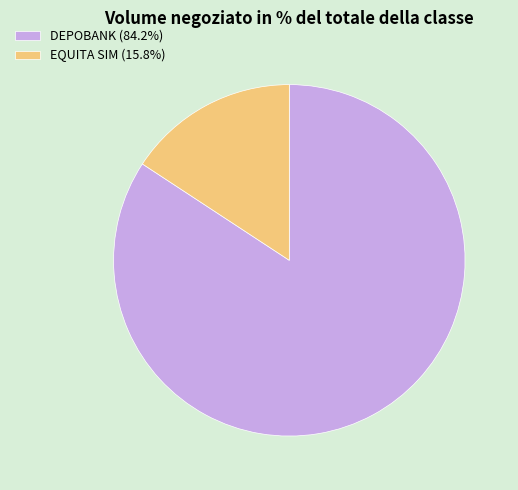

Approximately how many times larger is the value at DEPOBANK compared to EQUITA SIM?

5.3